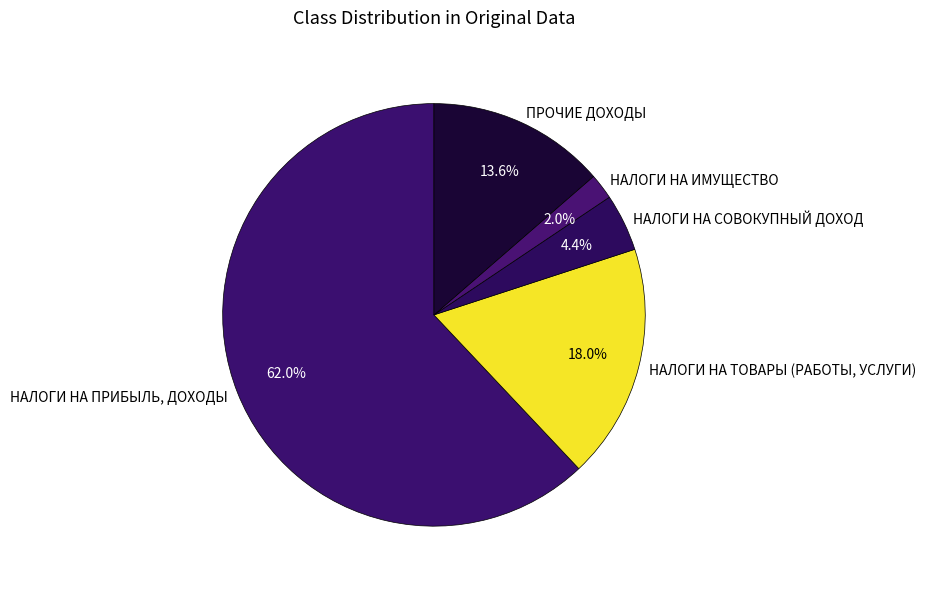

To the nearest percent, what is the difference between the НАЛОГИ НА СОВОКУПНЫЙ ДОХОД and ПРОЧИЕ ДОХОДЫ slice percentages?

9%